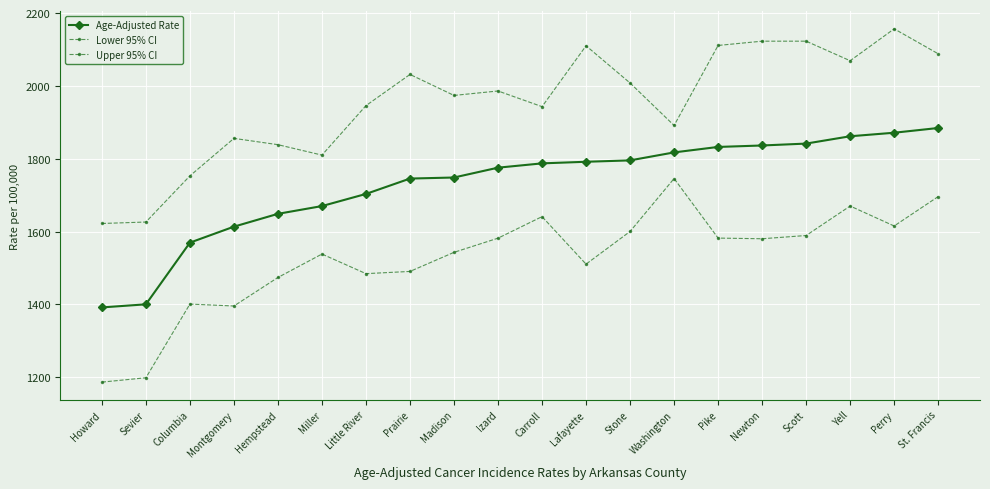

Where is the first local maximum for Upper 95% CI?

Montgomery